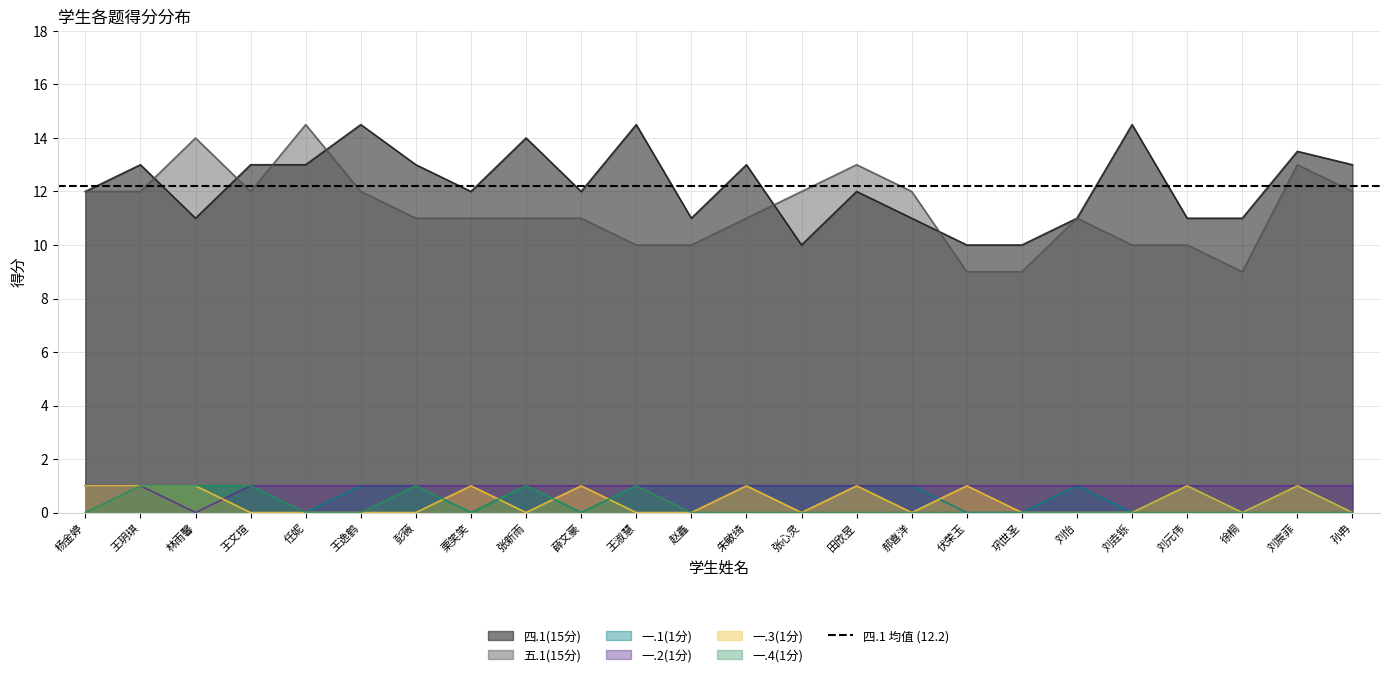

How many interior local valleys does the 四.1(15分) series have?

5